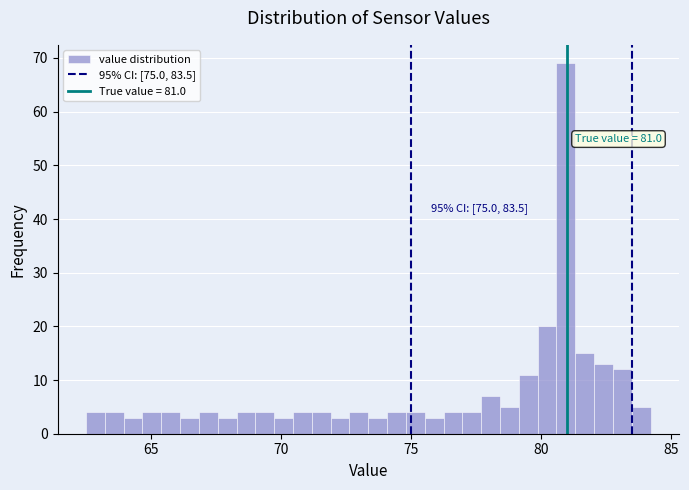

Around what value on the x-axis is the tallest bar? Give the approximate position of its centre, as read against the axis.

81.0